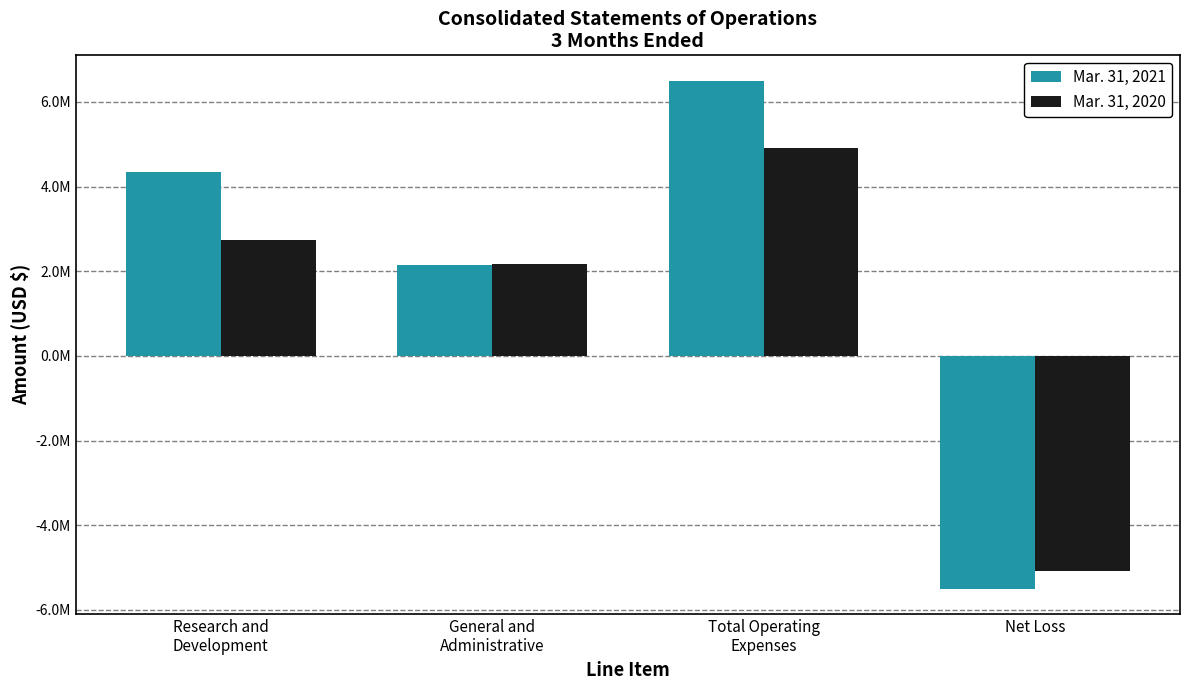

The Mar. 31, 2021 series shows -2016365 at Net Loss. True or false?

False